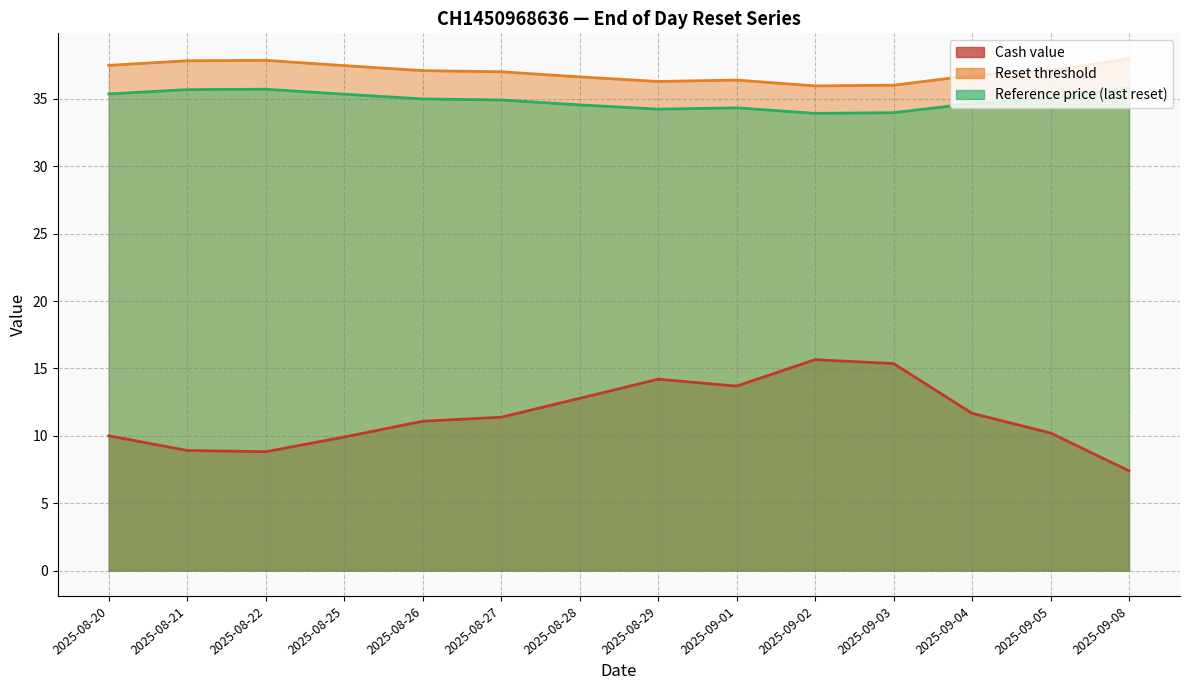

Where is Reference price (last reset) nearest to the value 34?

2025-09-03